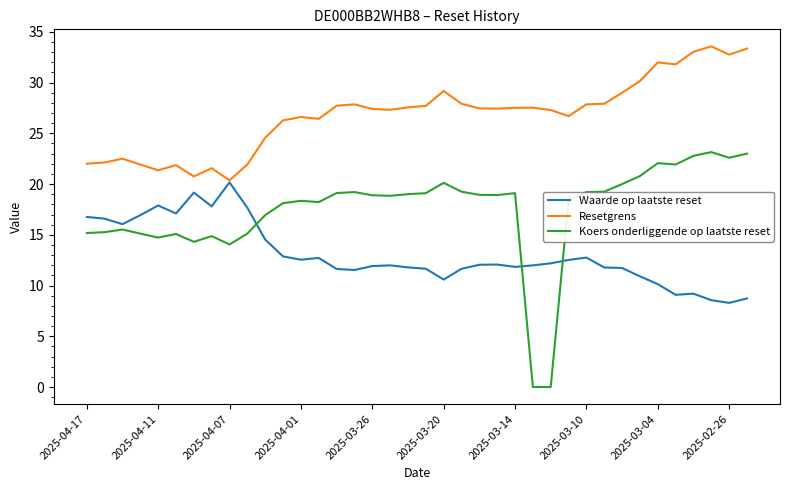

Rank the series by their maximum value, from lowest to highest.

Waarde op laatste reset, Koers onderliggende op laatste reset, Resetgrens